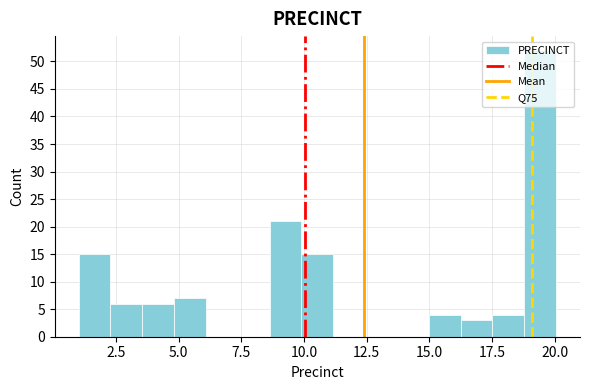

Around what value on the x-axis is the tallest bar? Give the approximate position of its centre, as read against the axis.

19.5